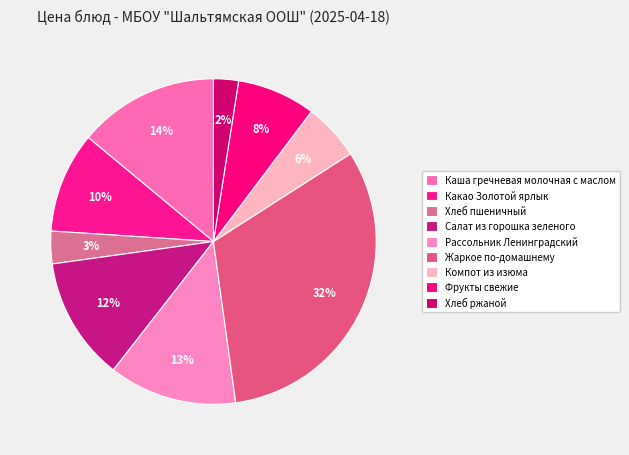

Which has a higher value, Хлеб ржаной or Какао Золотой ярлык?

Какао Золотой ярлык